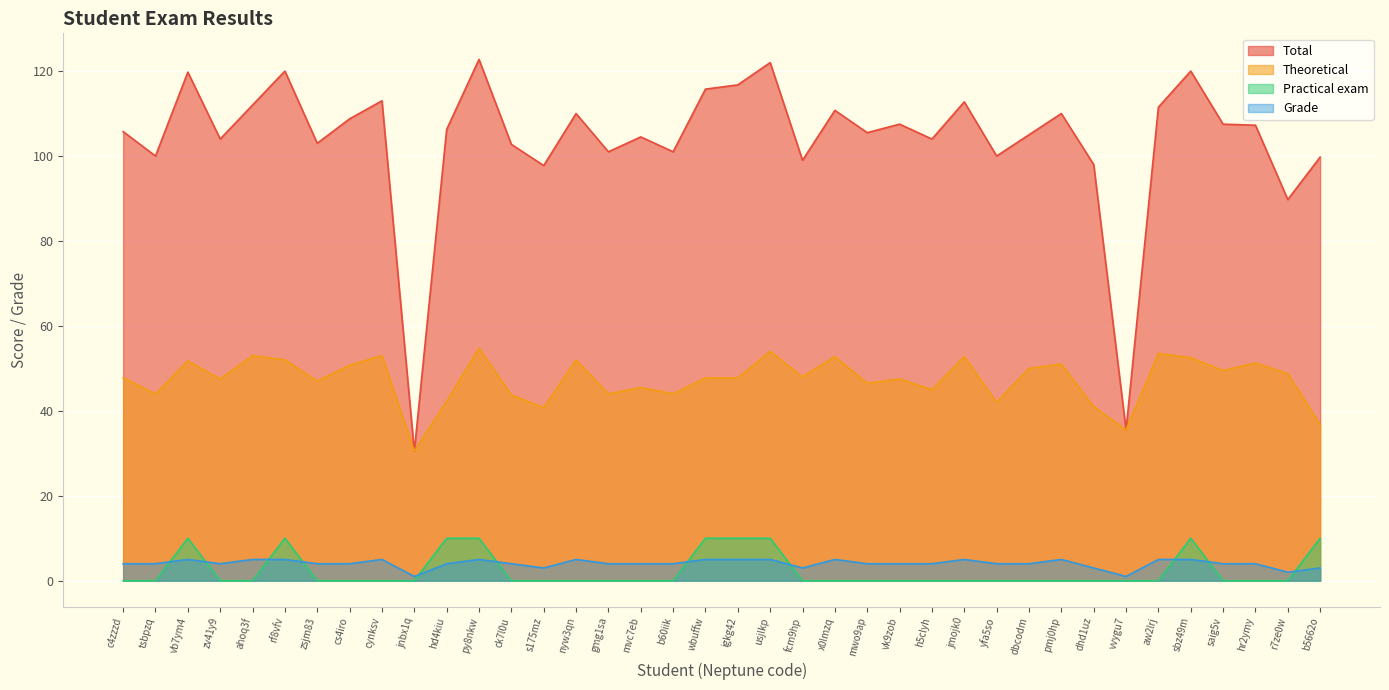

What is the approximate value of Grade at h5clyh?

4.0